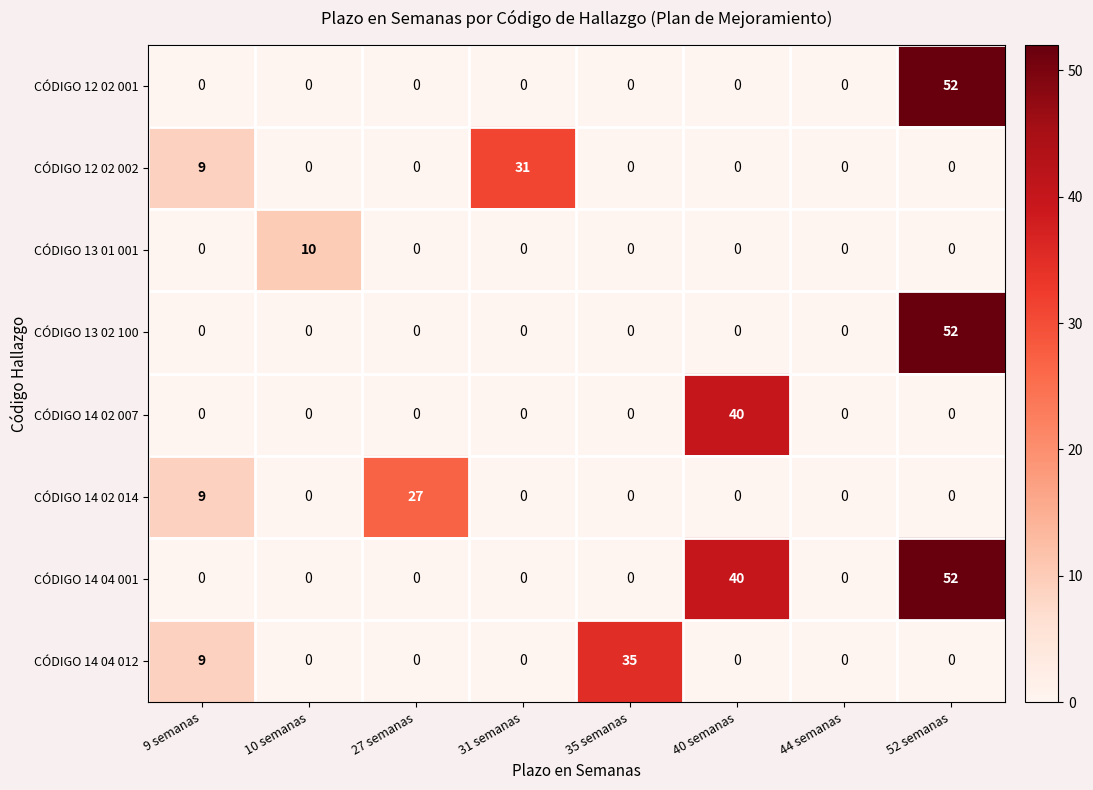

Count the number of categories in the chart.

8